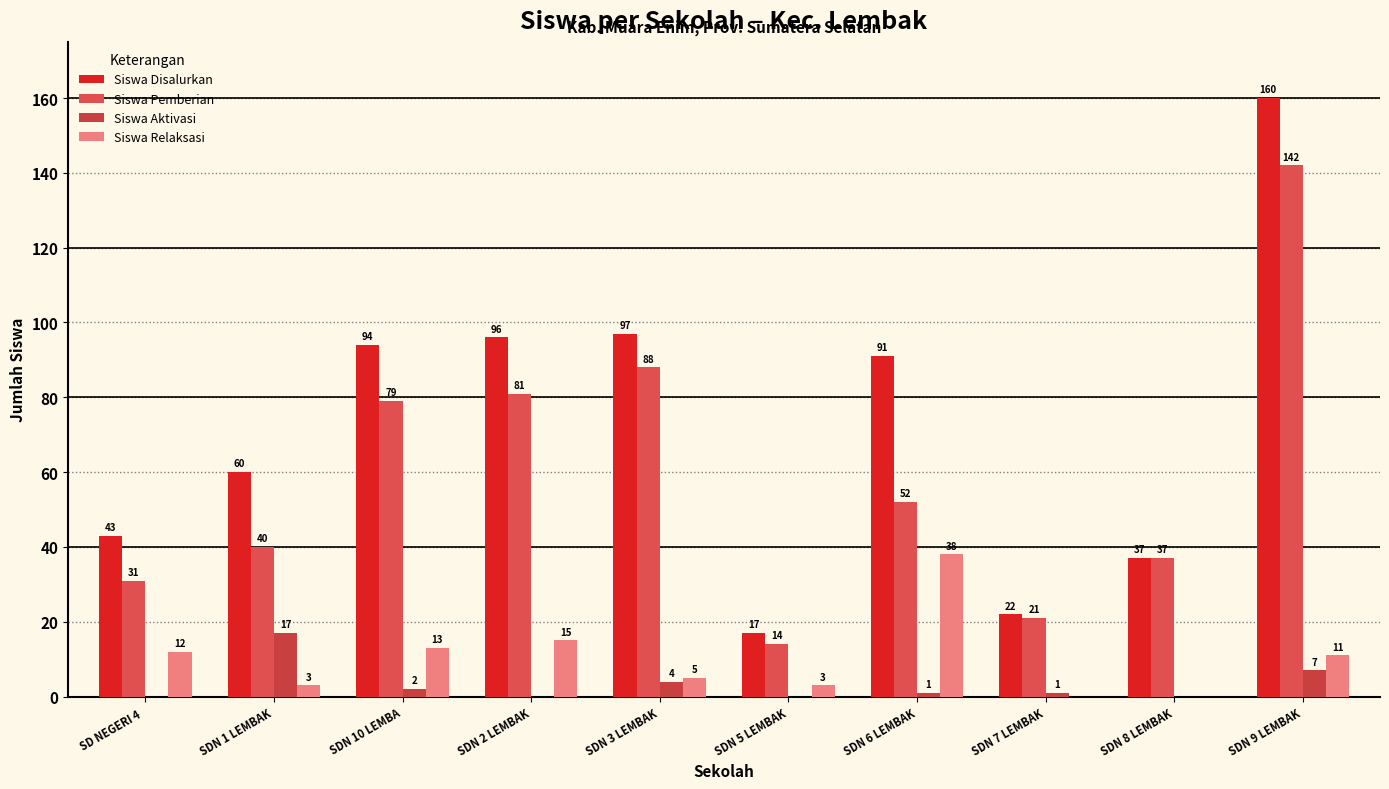

List the labels in order of Siswa Aktivasi value, smallest first.

SD NEGERI 4 , SDN 2 LEMBAK, SDN 5 LEMBAK, SDN 8 LEMBAK, SDN 6 LEMBAK, SDN 7 LEMBAK, SDN 10 LEMBA, SDN 3 LEMBAK, SDN 9 LEMBAK, SDN 1 LEMBAK